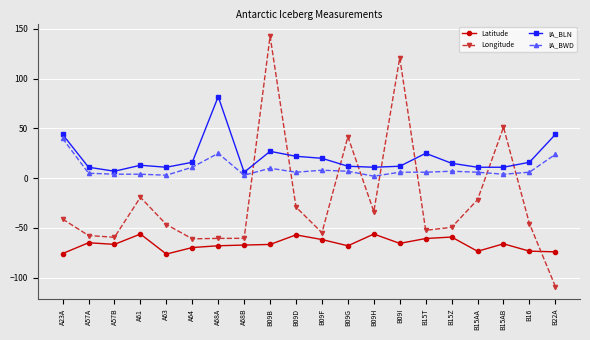

Which category has the highest value across all series?

B09B